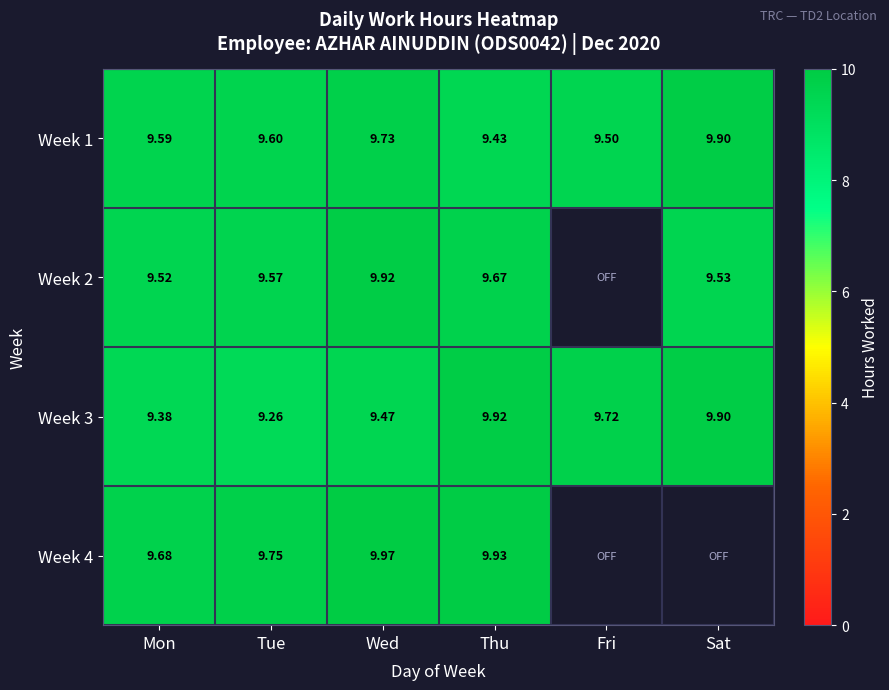

True or false: Week 1 has a value of 13.7 at Tue.

False